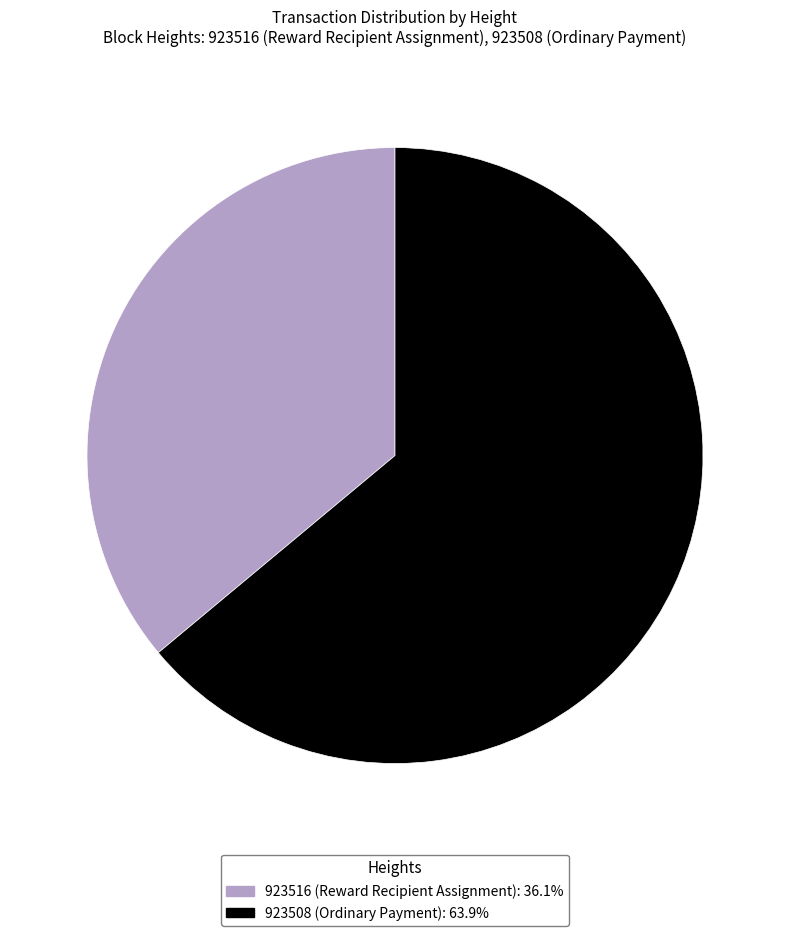

What is the ratio of the value at 923516 to the value at 923508?

0.6